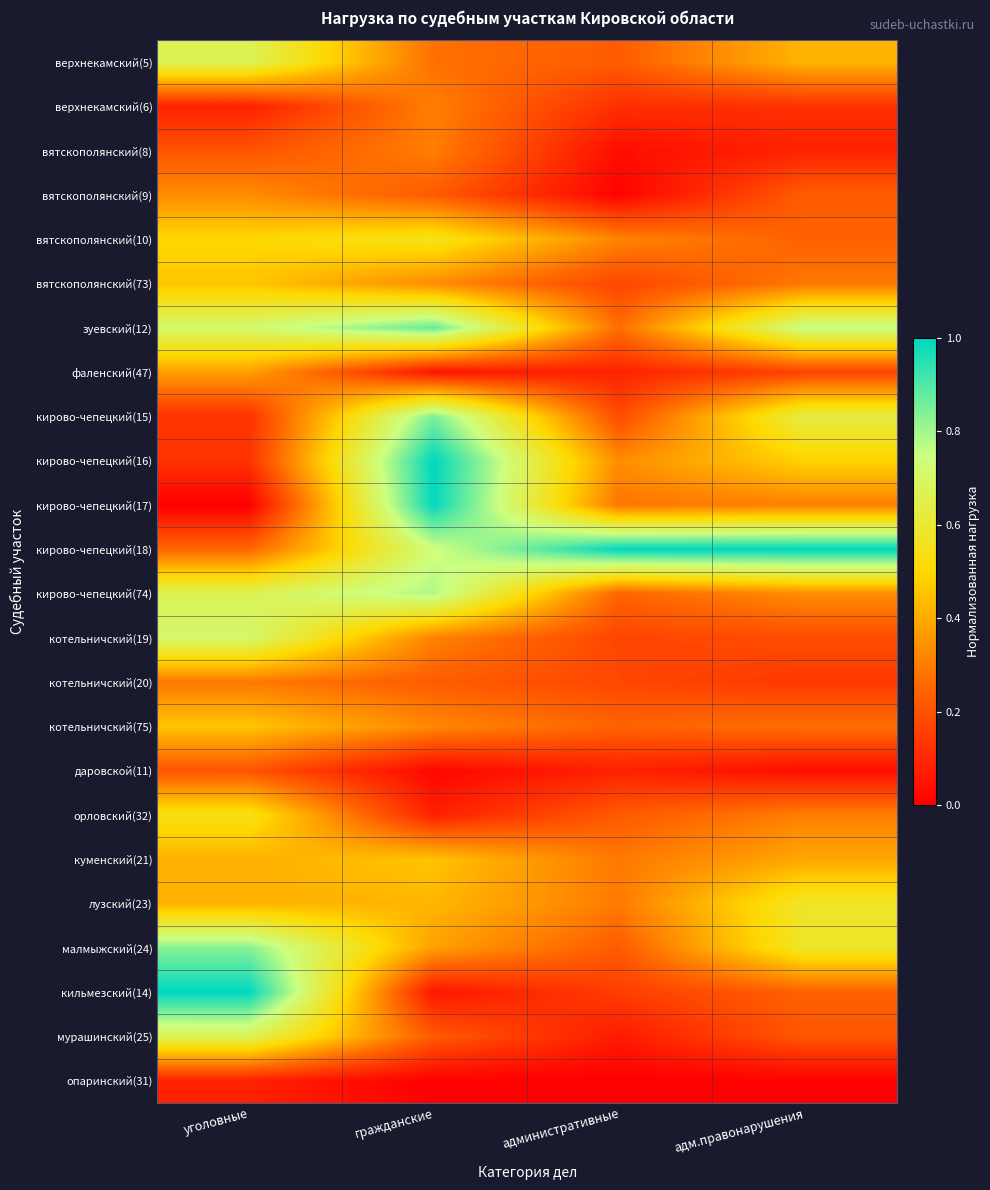

At which category is the sum across all series the highest?

уголовные